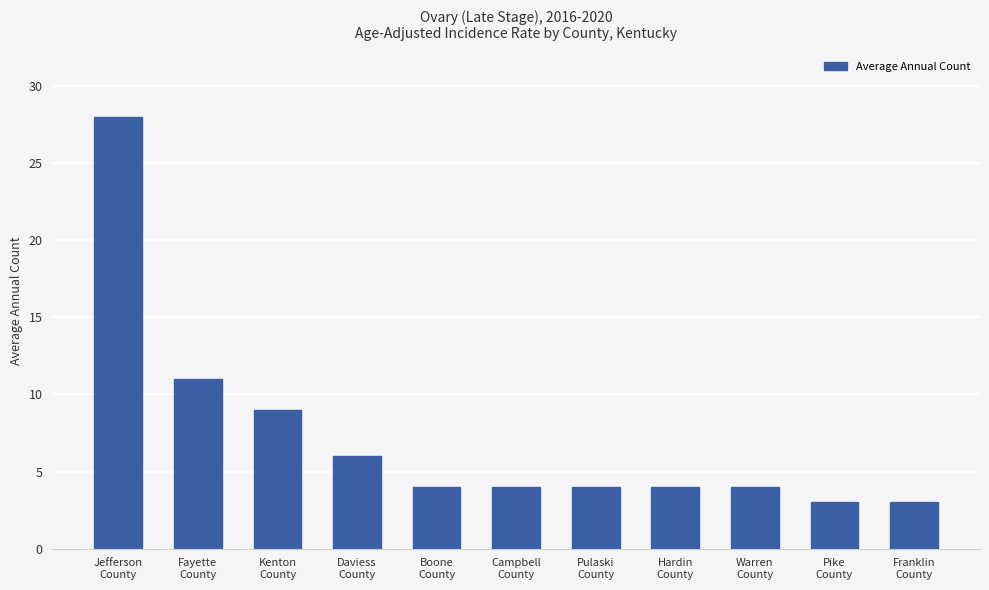

What is the approximate value at Fayette
County?

11